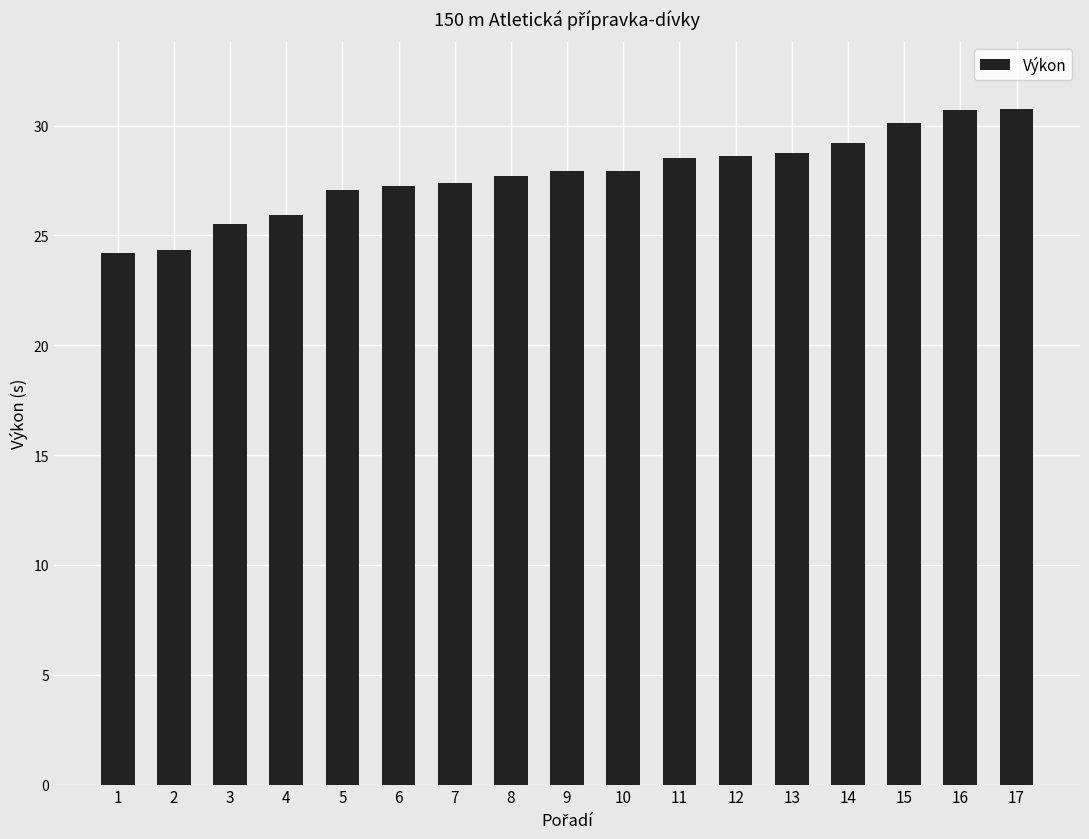

What is the ratio of the value at 15 to the value at 13?

1.0